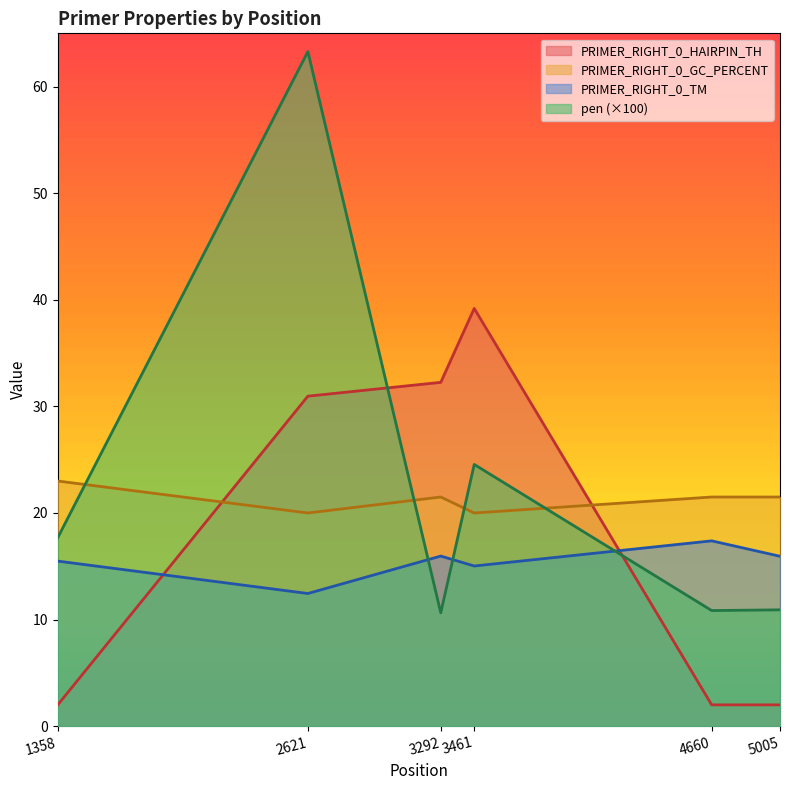

What are all the series names shown in the legend?

PRIMER_RIGHT_0_HAIRPIN_TH, PRIMER_RIGHT_0_GC_PERCENT, PRIMER_RIGHT_0_TM, pen (×100)